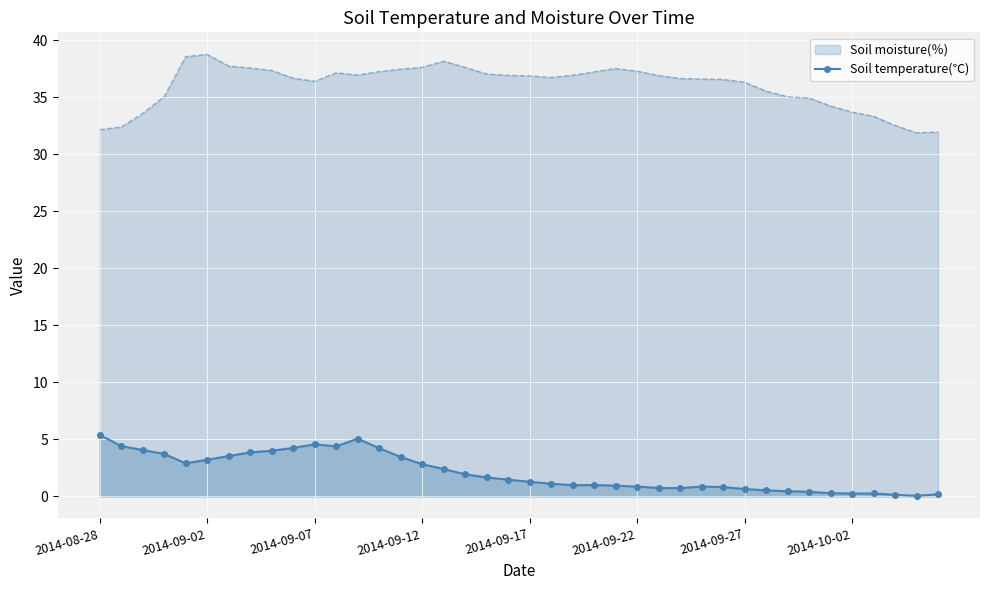

What is the greatest value displayed?

38.8